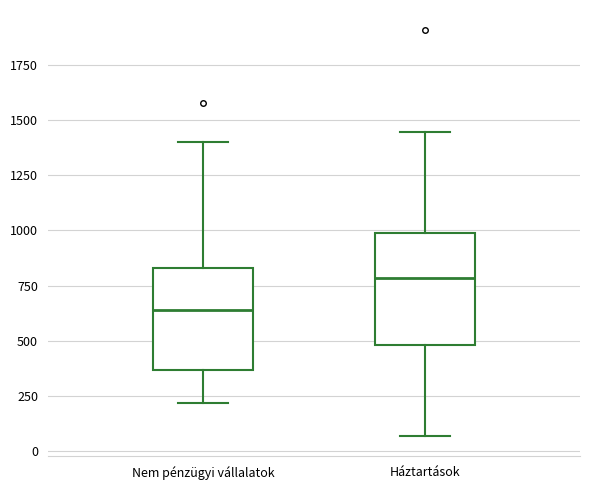

Which box's median line is the highest?

Háztartások